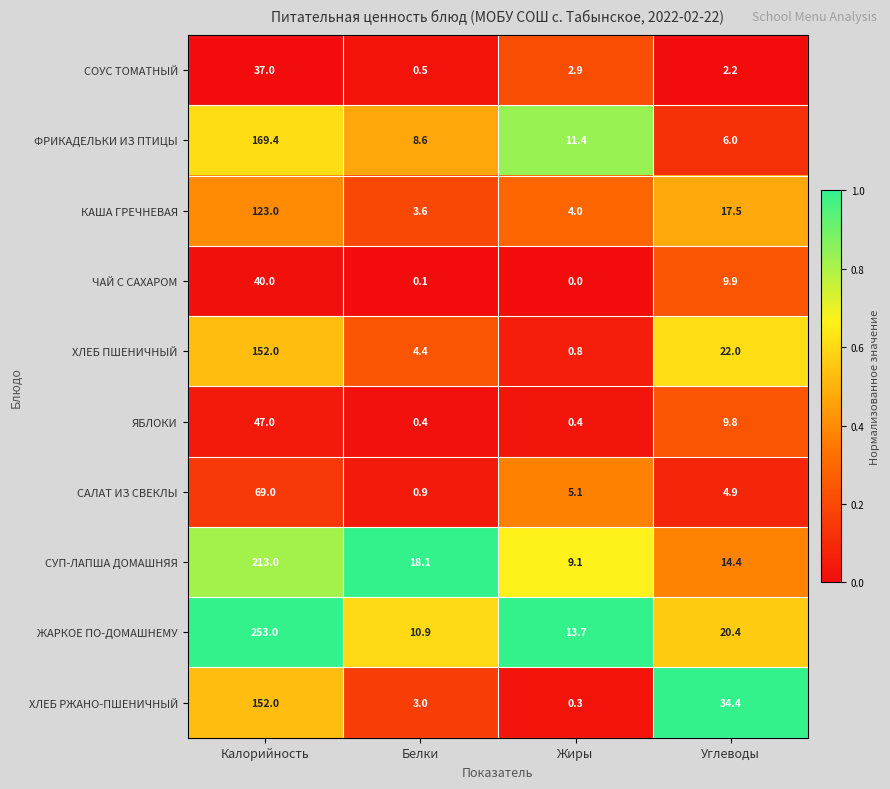

Which series has the largest total across all categories?

ЖАРКОЕ ПО-ДОМАШНЕМУ